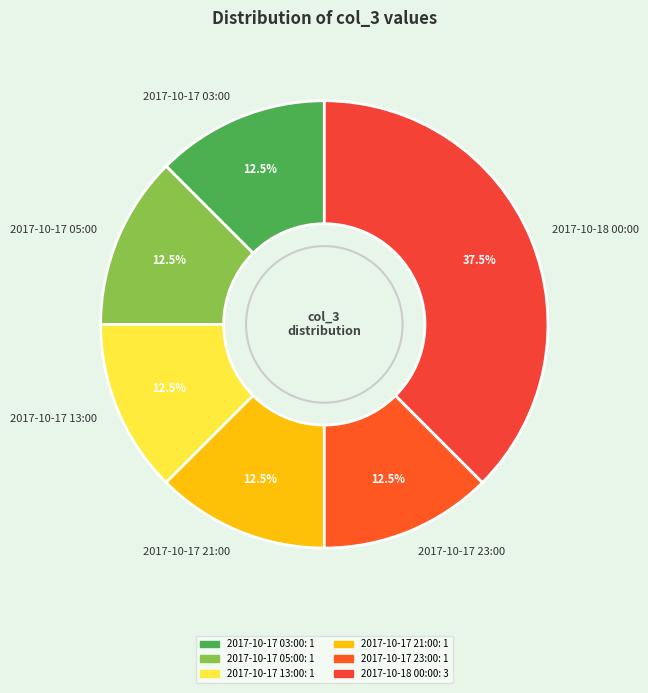

True or false: 2017-10-17 03:00 accounts for 1% of the total.

False